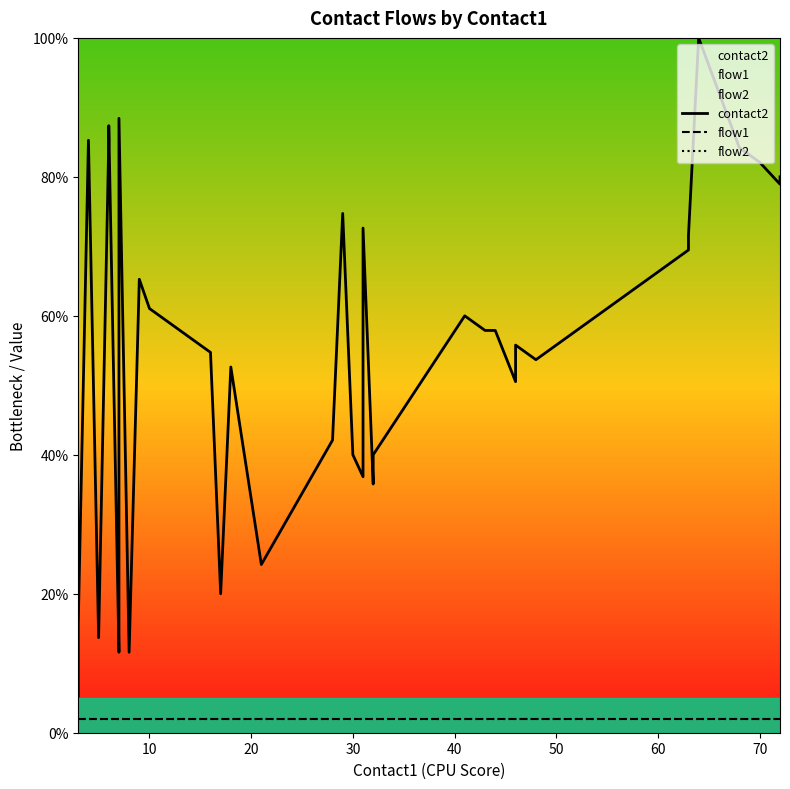

Count the number of data series in this chart.

3